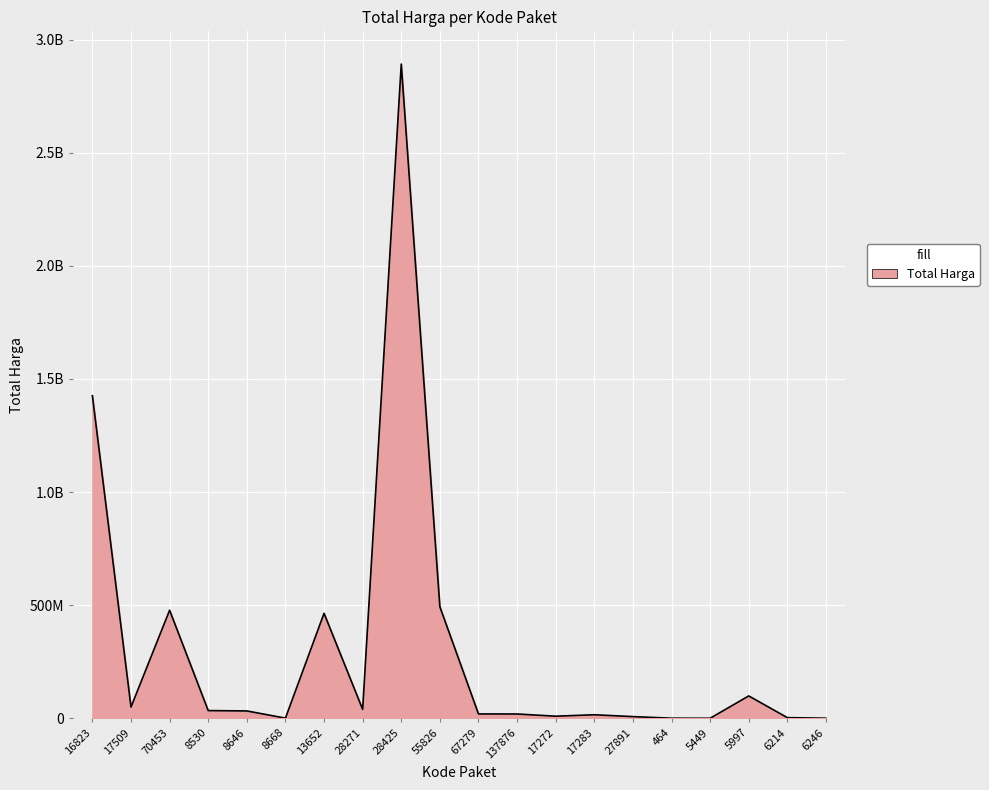

What is the difference between the maximum and minimum values?

2892044000